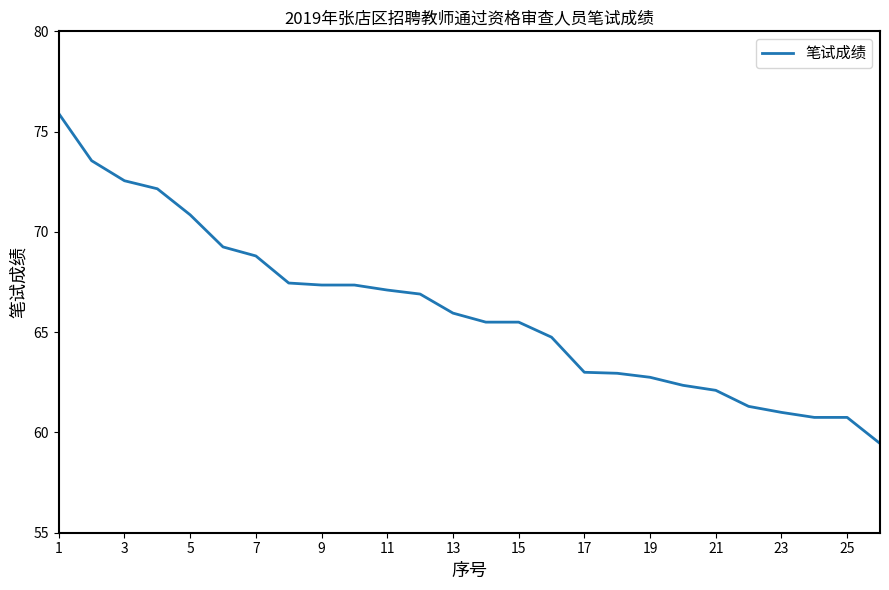

What is the smallest value displayed?

59.5